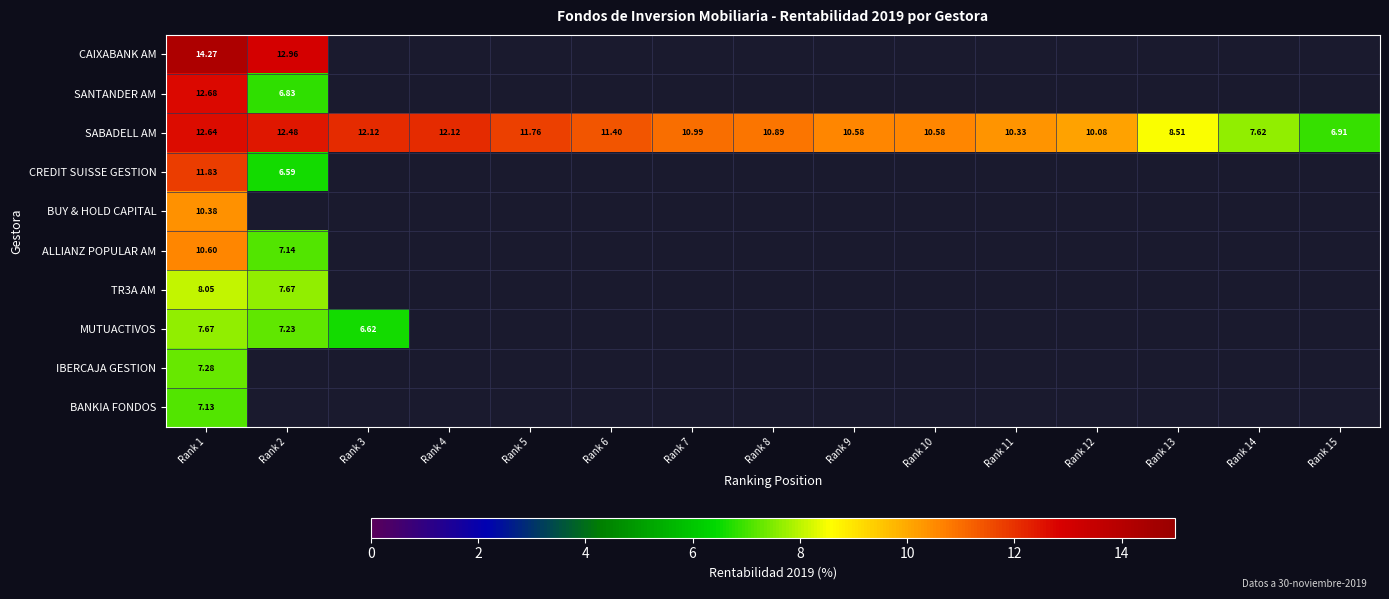

What is the highest value of the CREDIT SUISSE GESTION series?

11.8